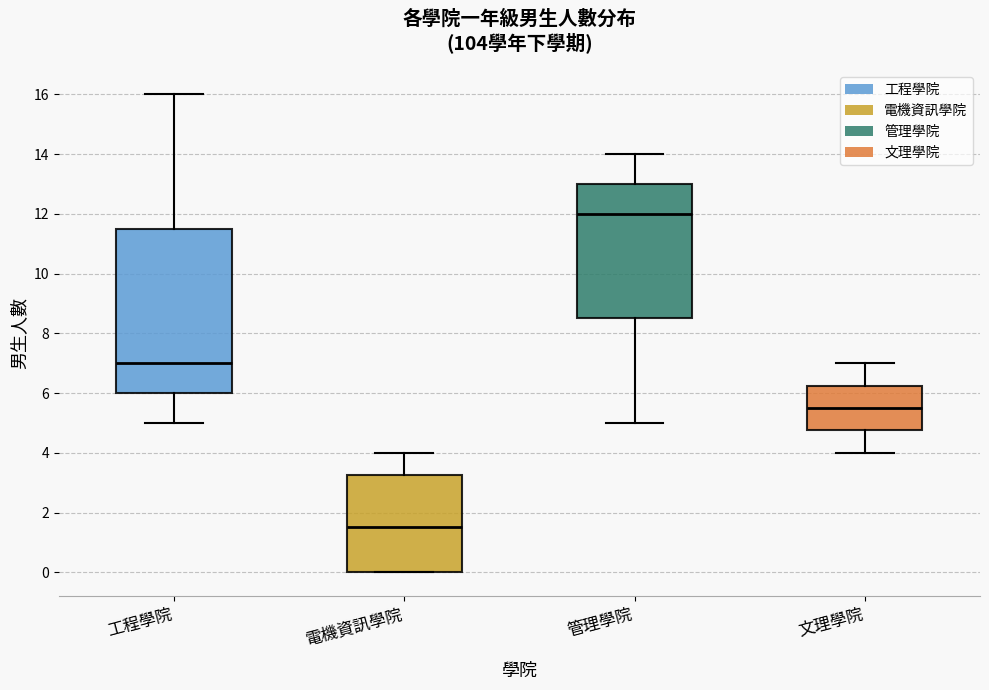

Which box's median line is the highest?

管理學院